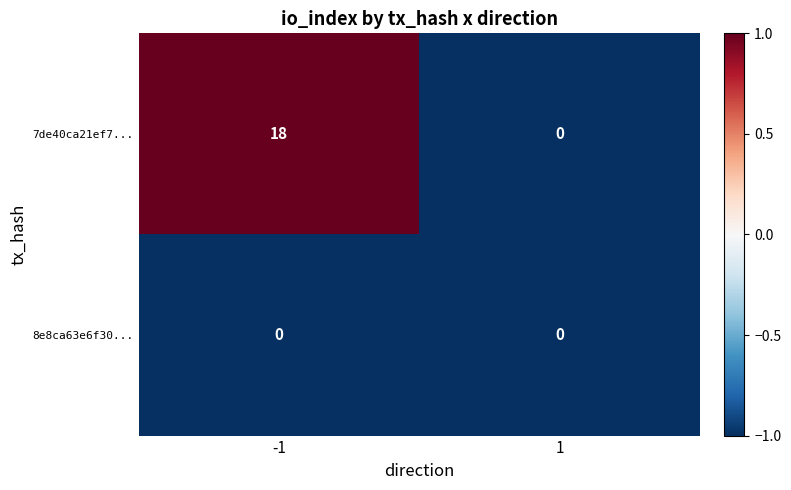

Count the number of data series in this chart.

2